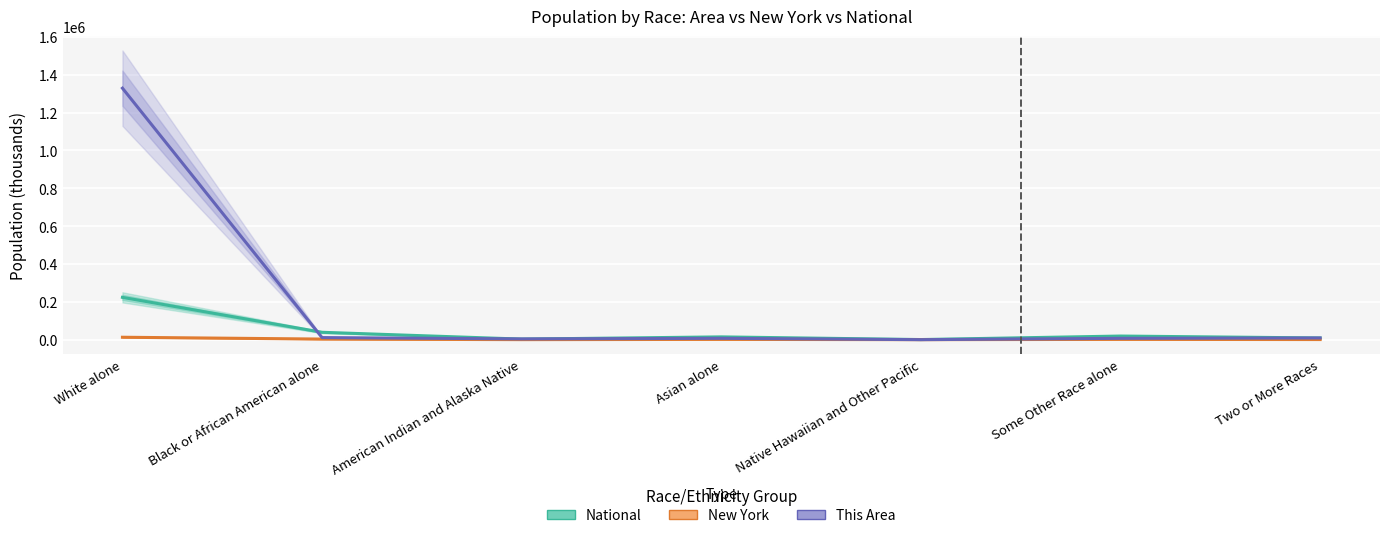

Where is National nearest to the value 112046?

Black or African American alone